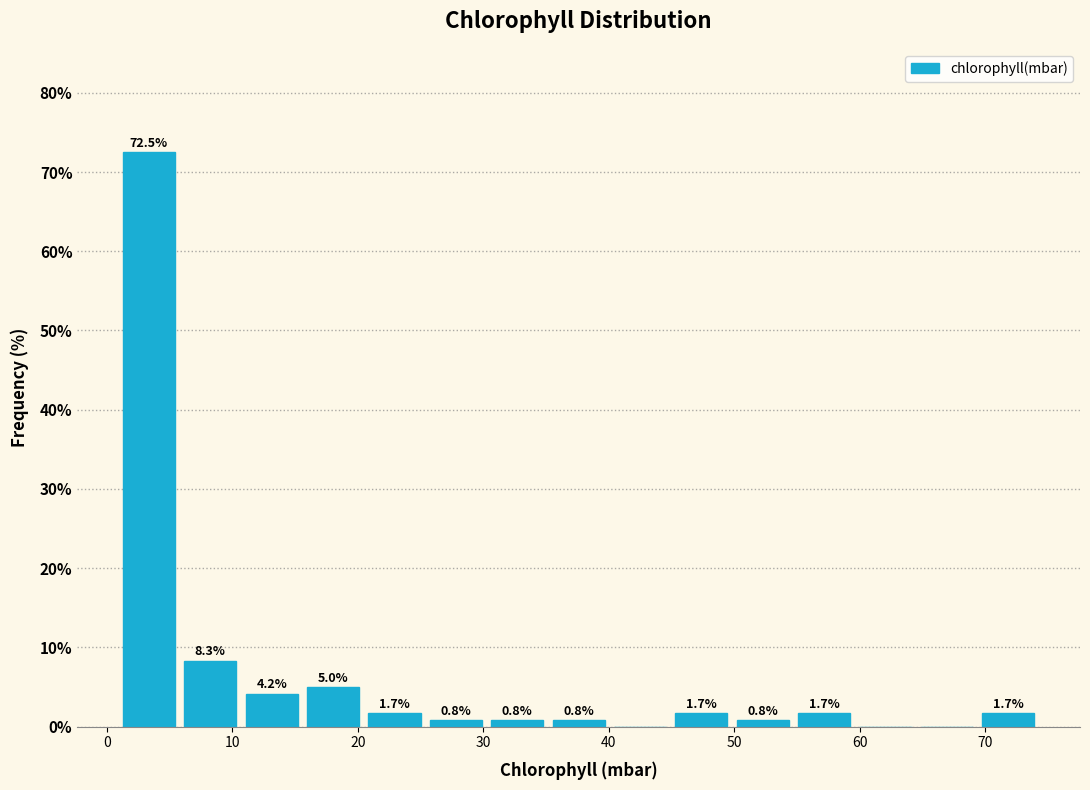

Over which range of the x-axis is the bar tallest?

1 to 6